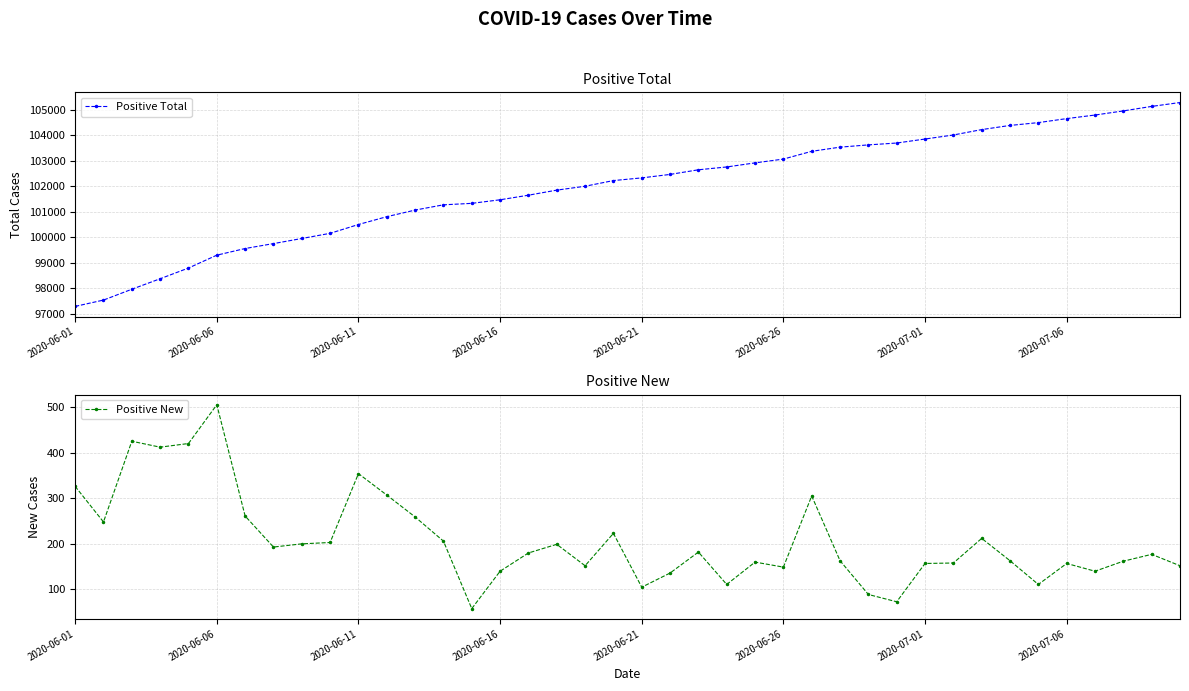

What is the minimum value for Positive New?

58